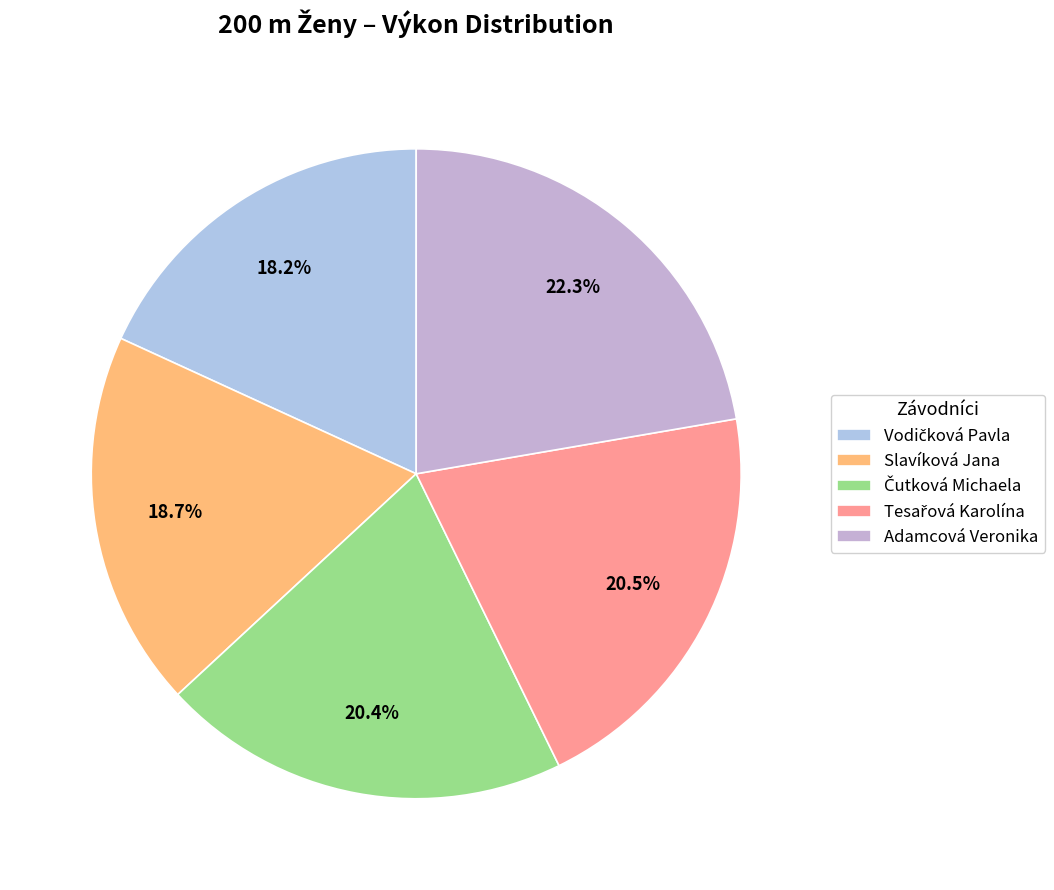

Does Tesařová Karolína account for over 50% of the chart?

No